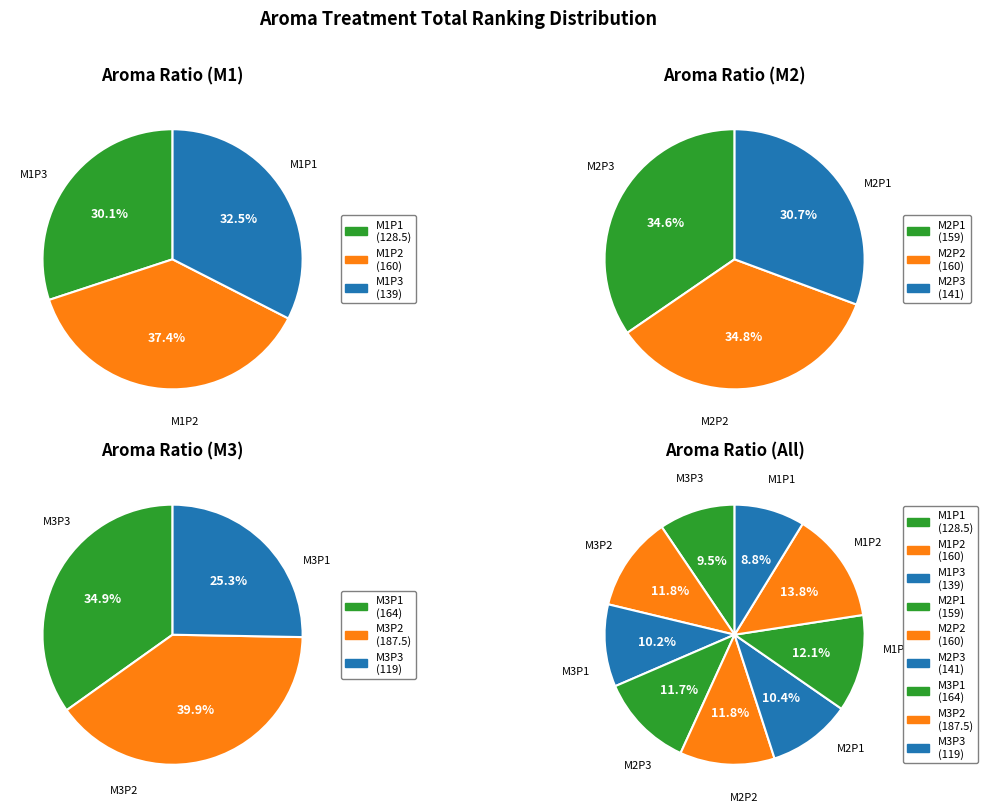

Is there any slice that represents more than half of the pie?

No